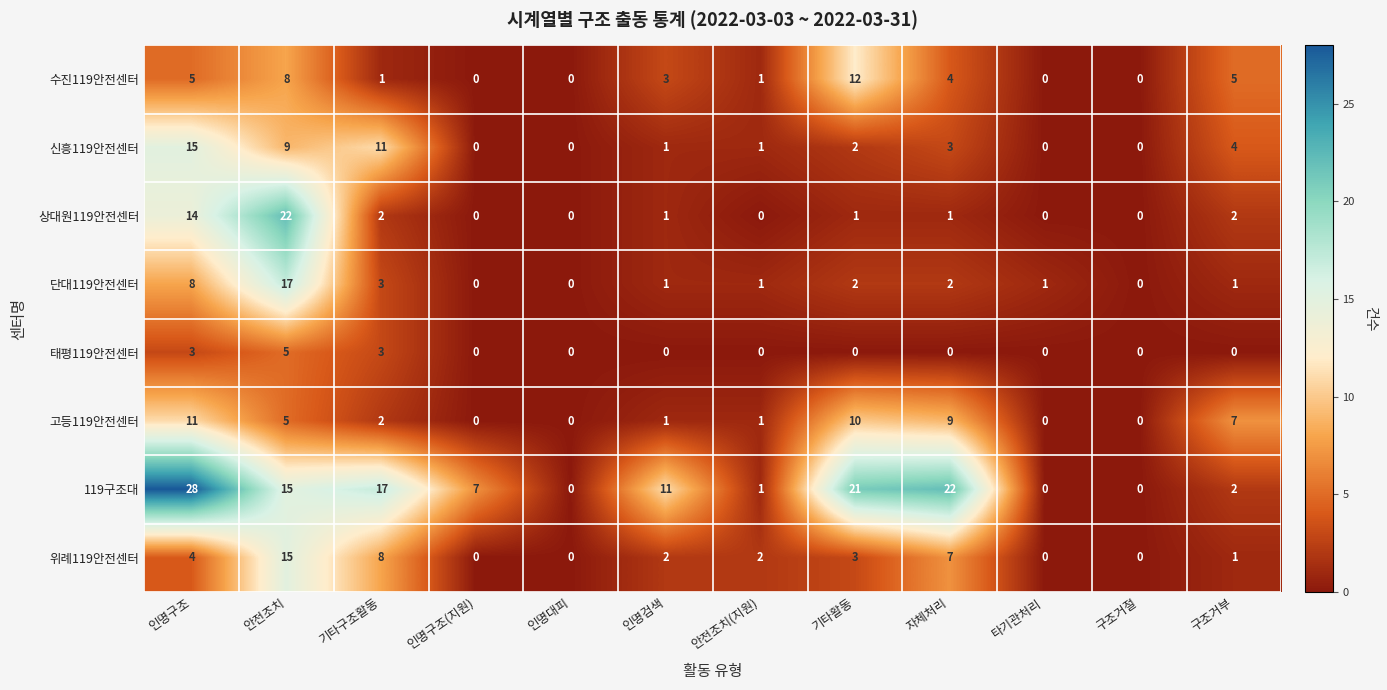

Is it true that 119구조대 equals 8 at 자체처리?

False